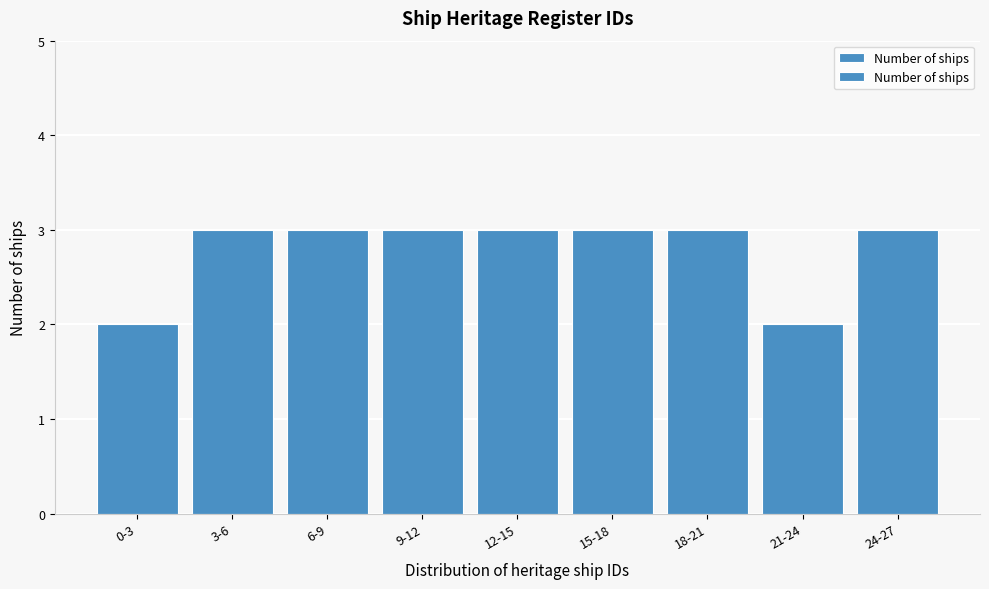

Reading left to right, what are all the values shown in this chart?

2	3	3	3	3	3	3	2	3